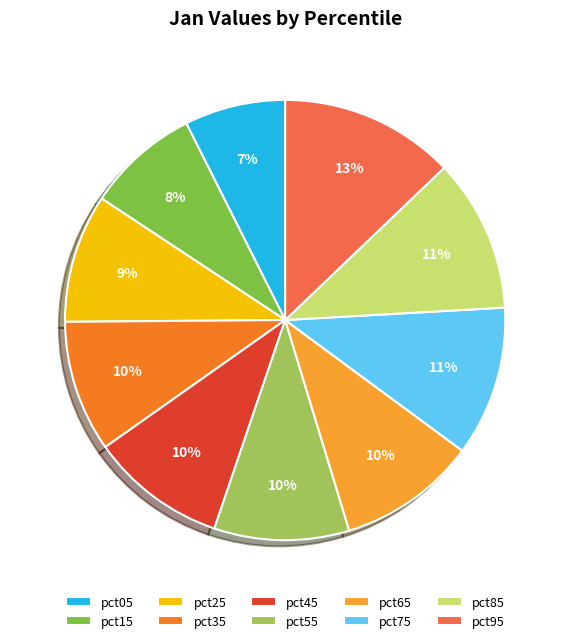

To the nearest percent, what is the combined percentage of pct45 and pct35?

20%